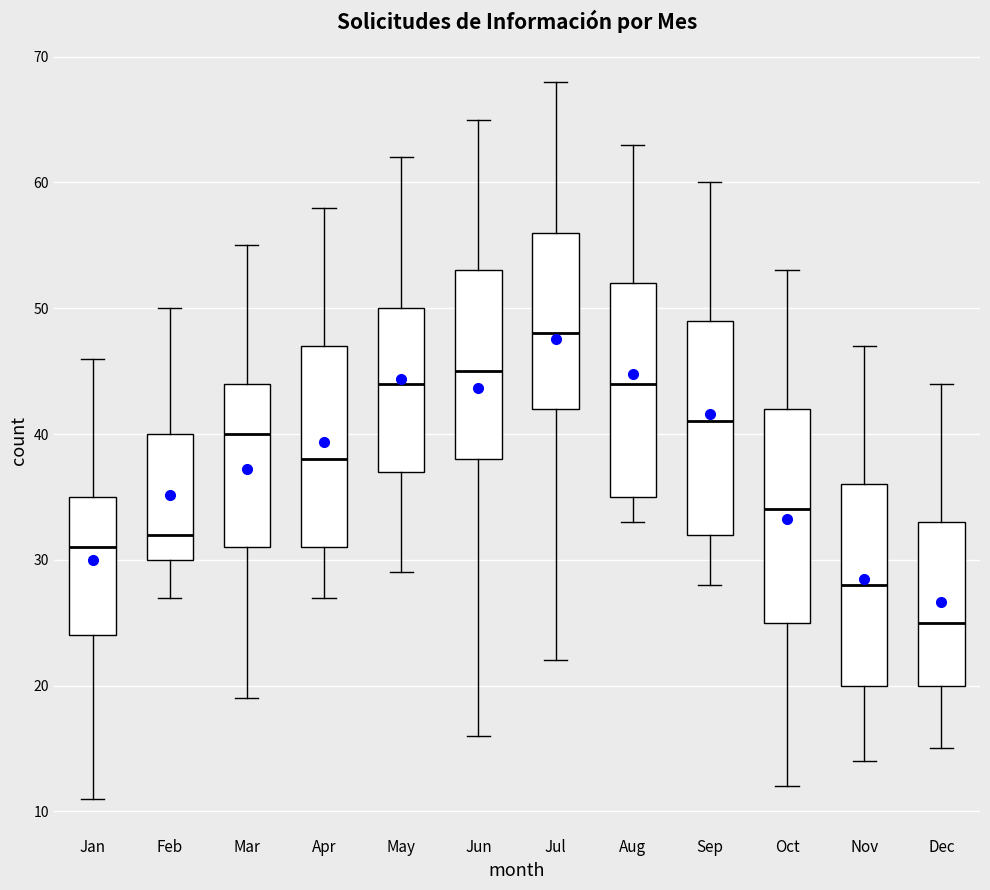

Which box has the lowest median line?

Dec